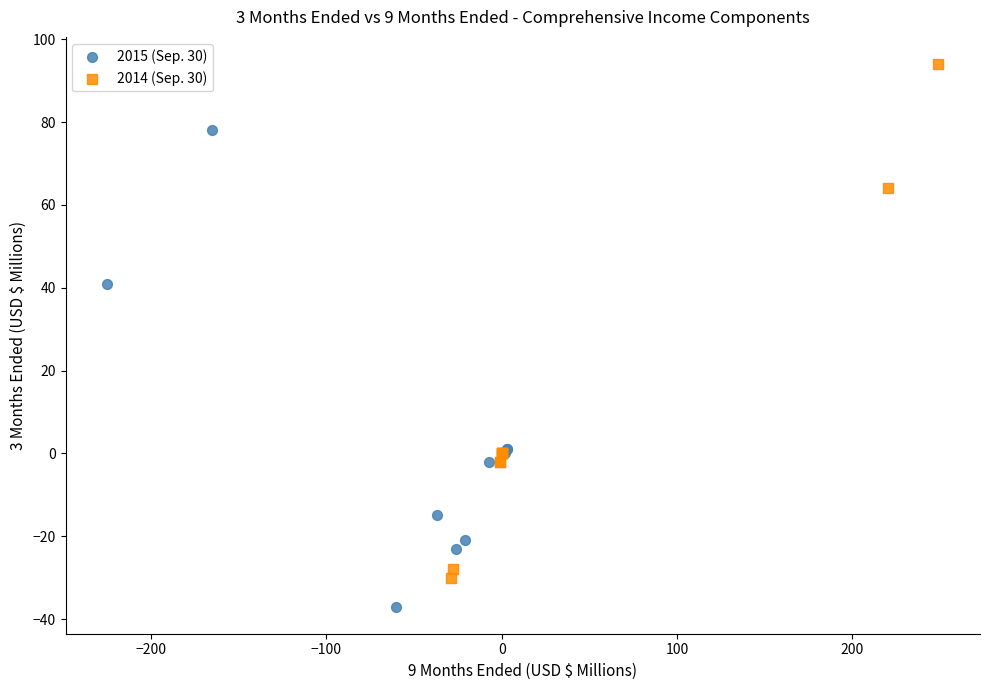

Which series contains the lowest Y value?

2015 (Sep. 30)